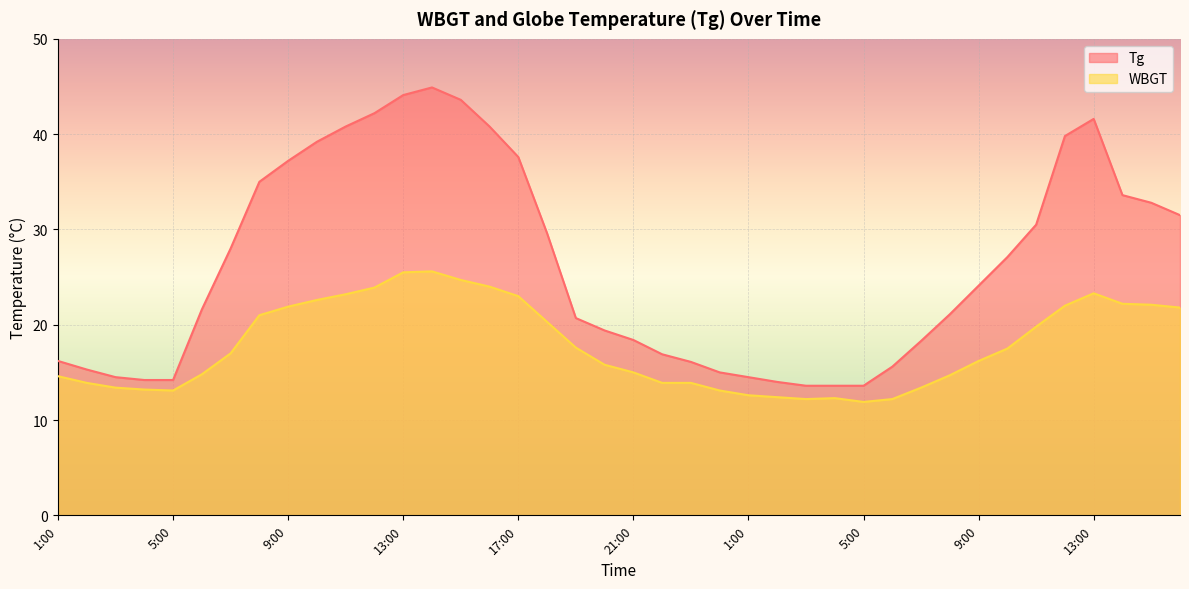

At how many categories does at least one series exceed 22?

20